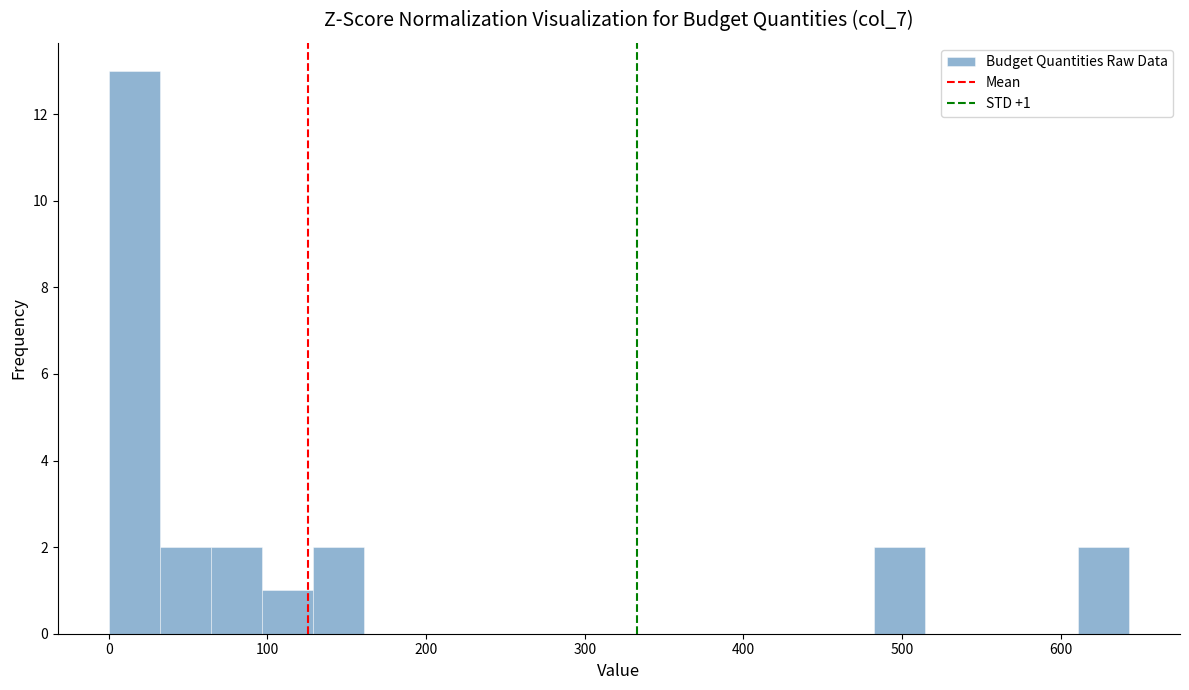

Read against the x-axis, roughly where is the centre of the tallest bar?

20